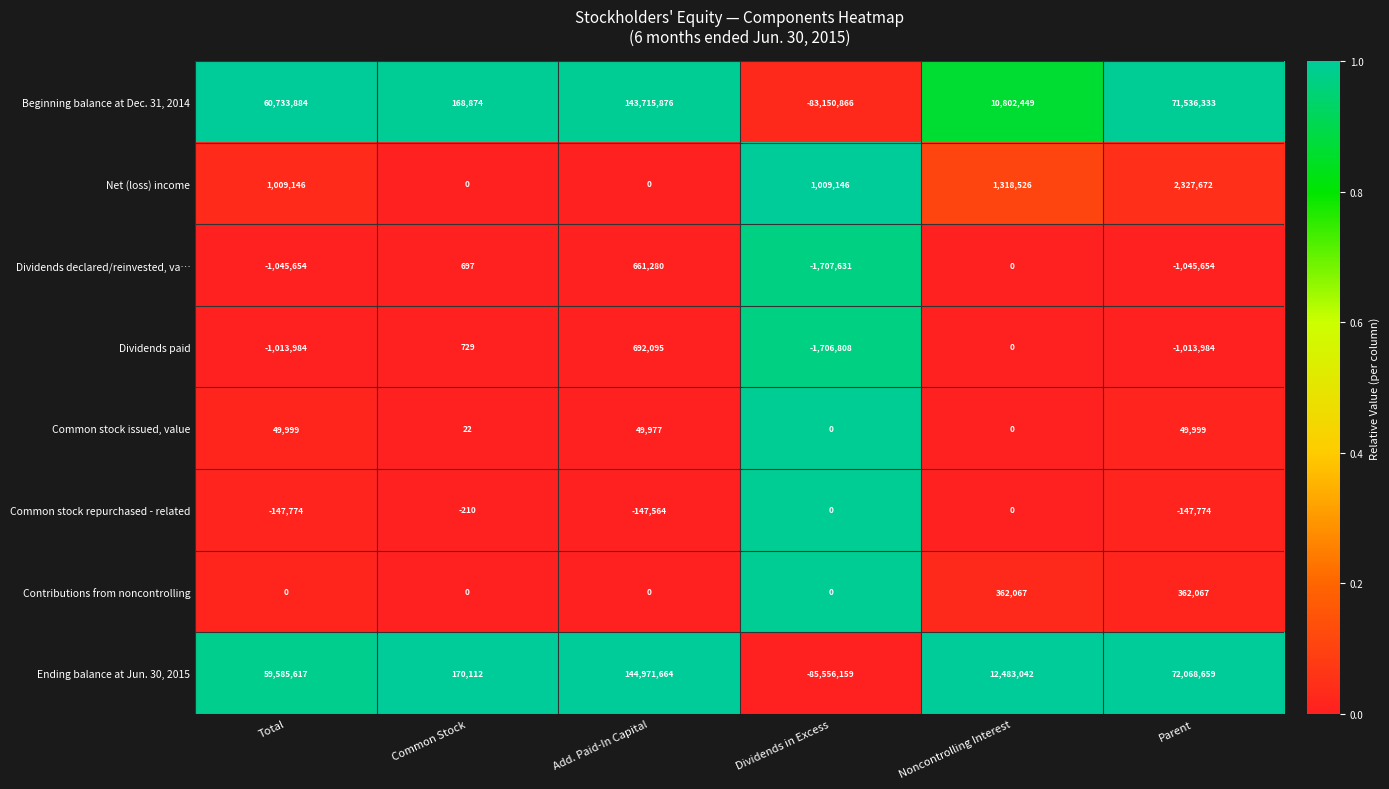

Rank the series at Parent from highest to lowest value.

Ending balance at Jun. 30, 2015, Beginning balance at Dec. 31, 2014, Net (loss) income, Contributions from noncontrolling, Common stock issued, value, Common stock repurchased - related, Dividends paid, Dividends declared/reinvested, va…